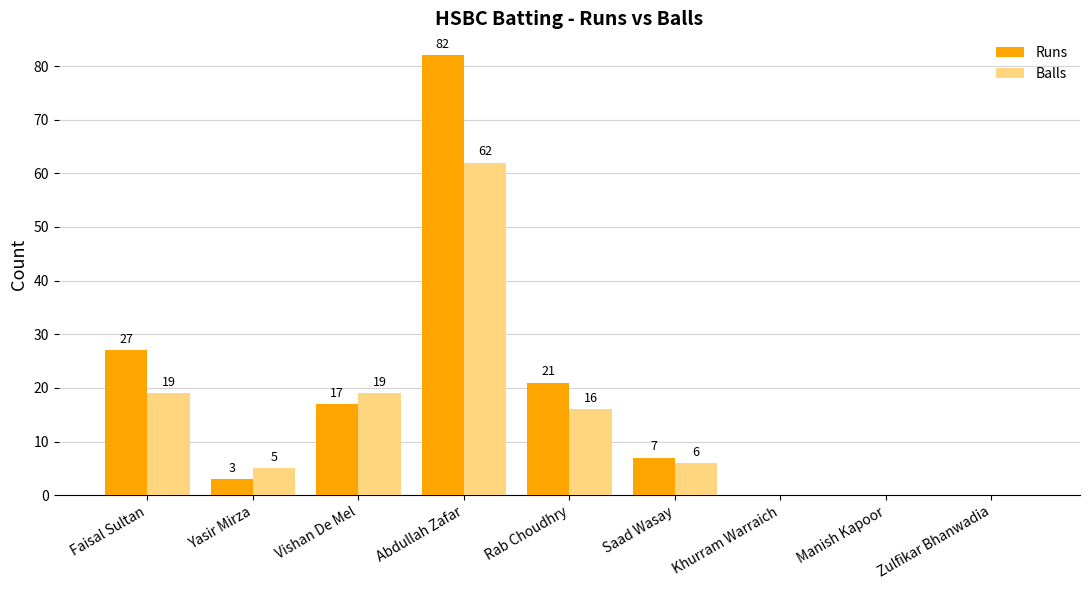

What is the sum of all Runs values?

157